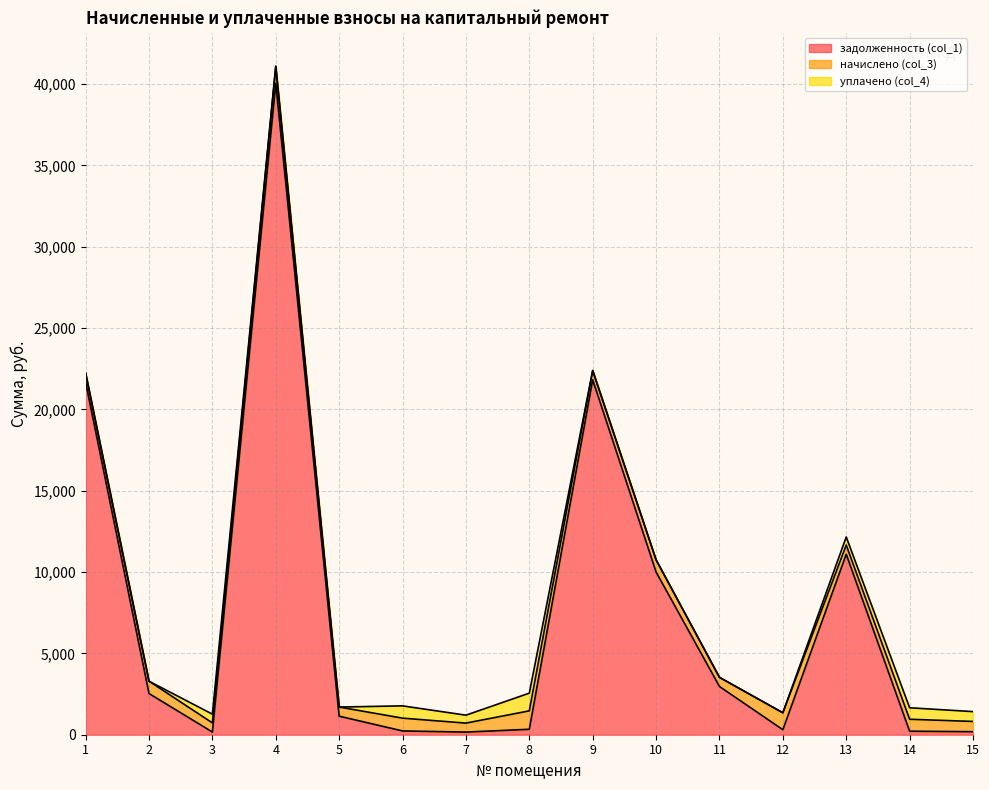

Which series ends up on top after the final intersection of уплачено (col_4) and задолженность (col_1)?

уплачено (col_4)